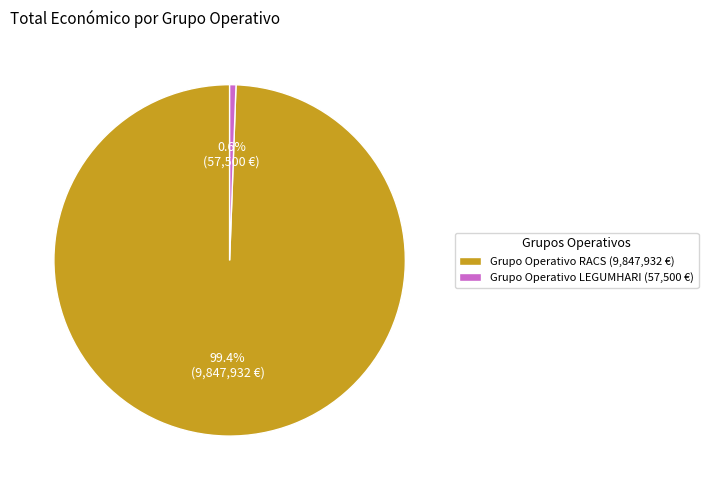

What is the total percentage of Grupo Operativo RACS and Grupo Operativo LEGUMHARI?

100.0%